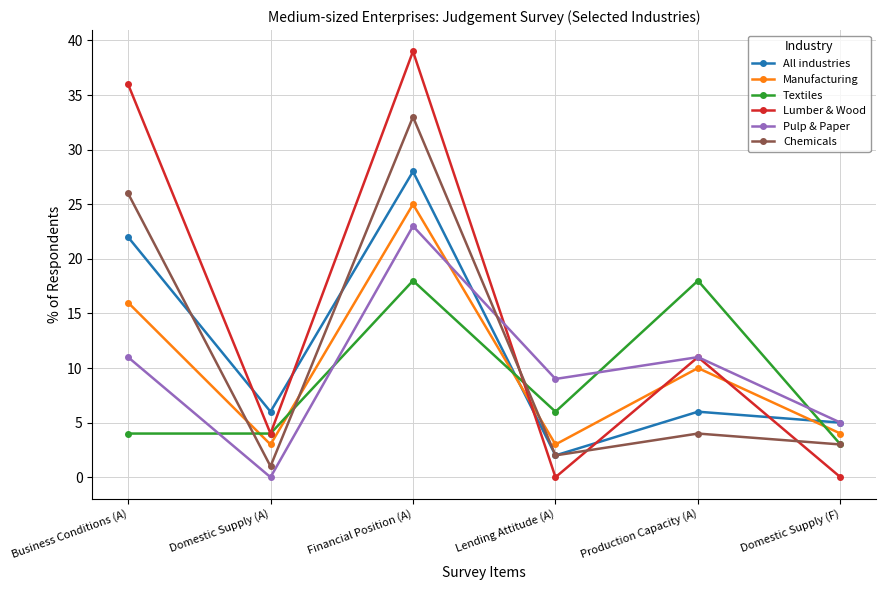

What is the spread (max minus min) of values at Business Conditions (A)?

32